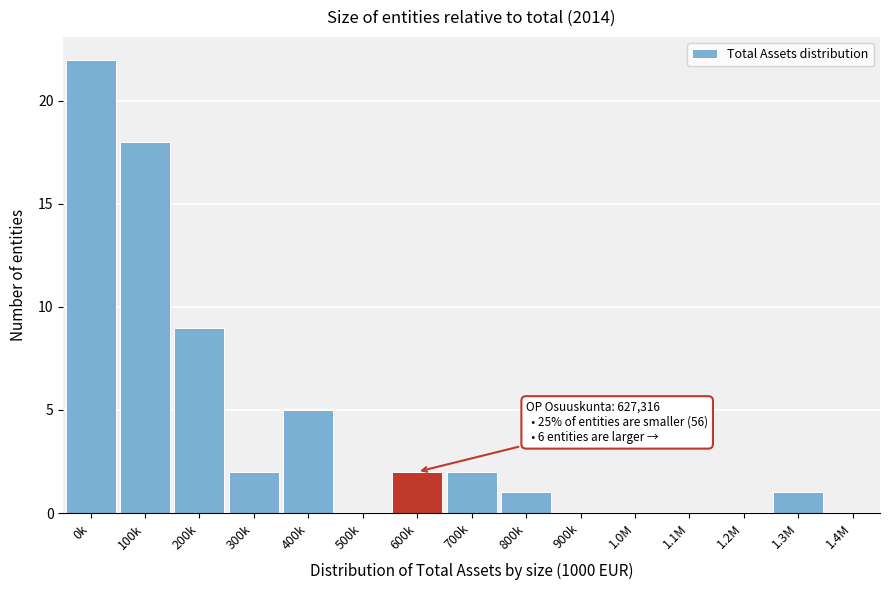

Reading left to right, transcribe all the data shown in this chart.

0k=22	100k=18	200k=9	300k=2	400k=5	500k=0	600k=2	700k=2	800k=1	900k=0	1.0M=0	1.1M=0	1.2M=0	1.3M=1	1.4M=0